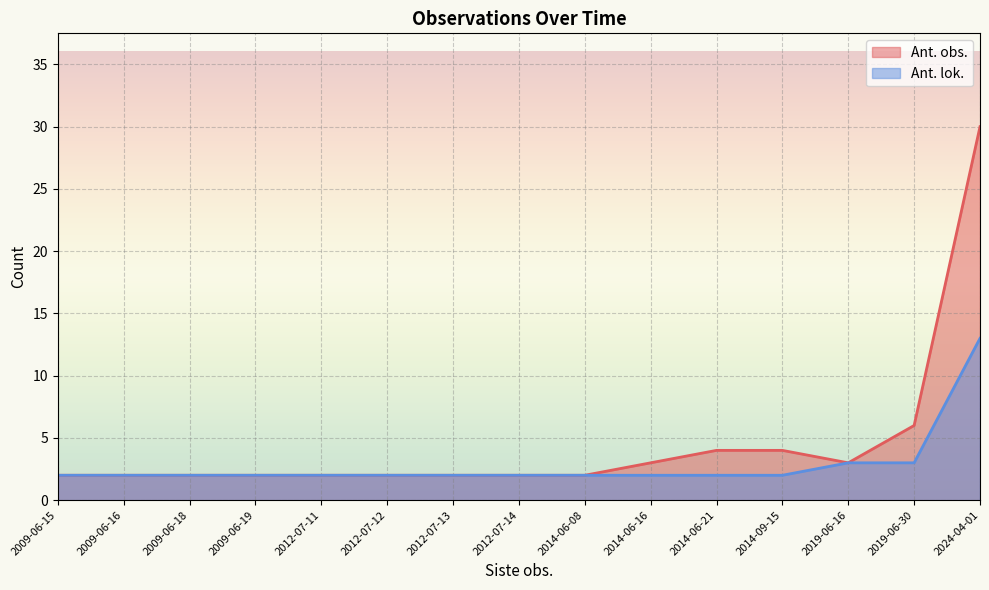

The value of Ant. lok. at 2012-07-11 is 1. True or false?

False